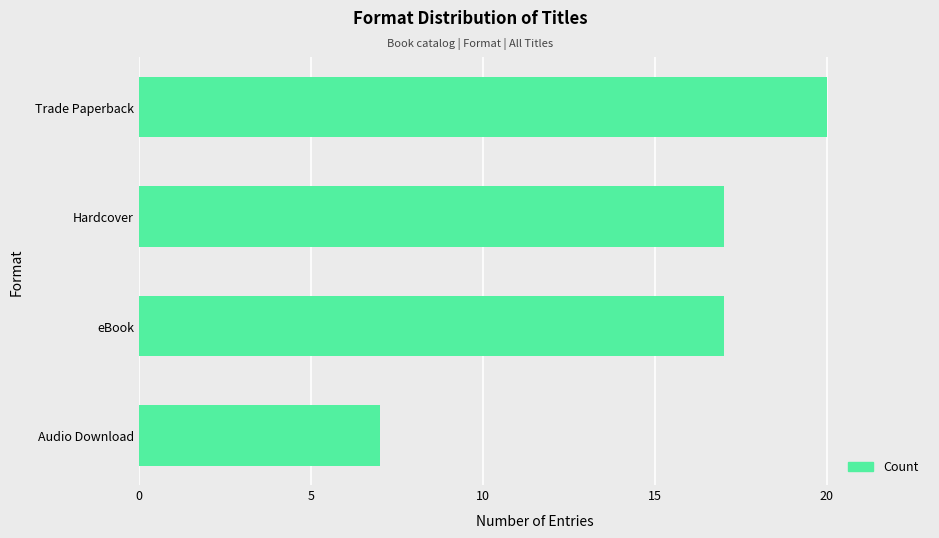

What value does the data have at eBook?

17